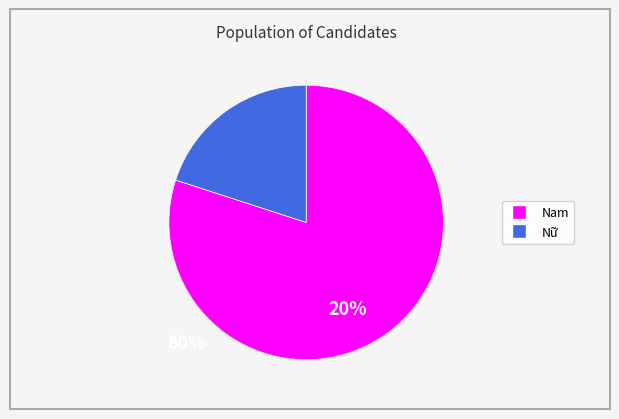

Rank the categories by value from lowest to highest.

Nữ, Nam